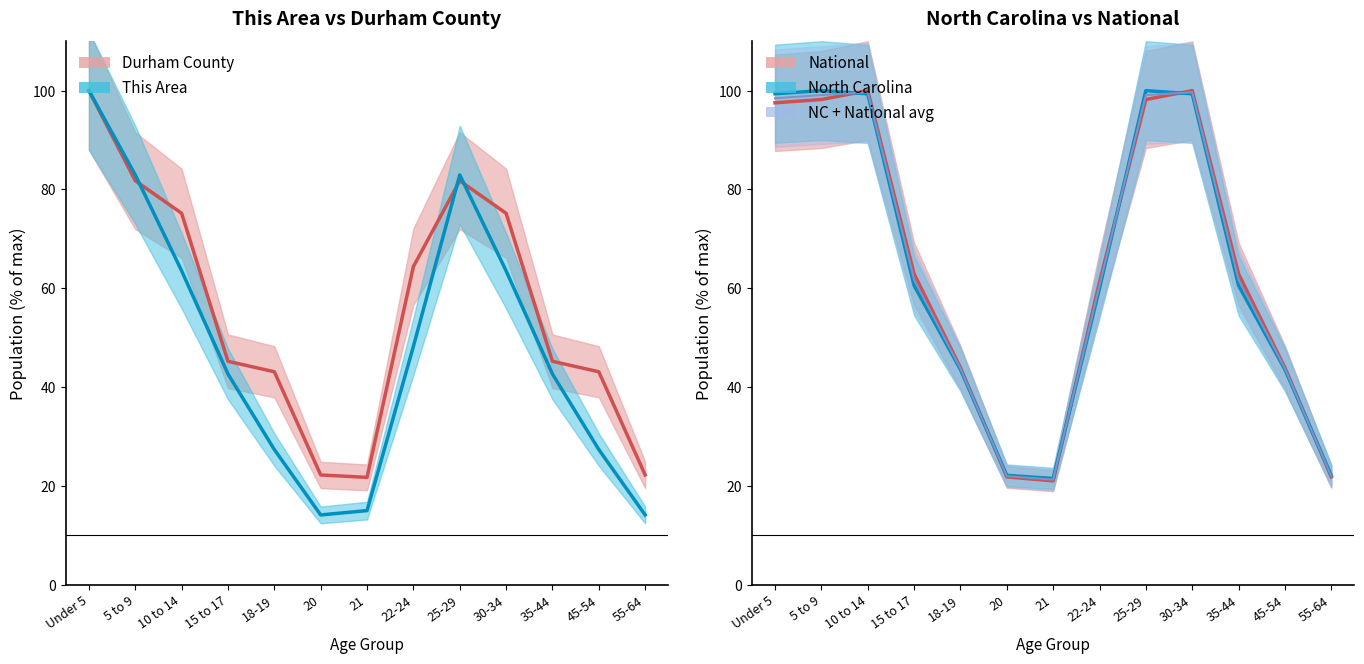

What is the minimum value for NC + National avg?

21.3